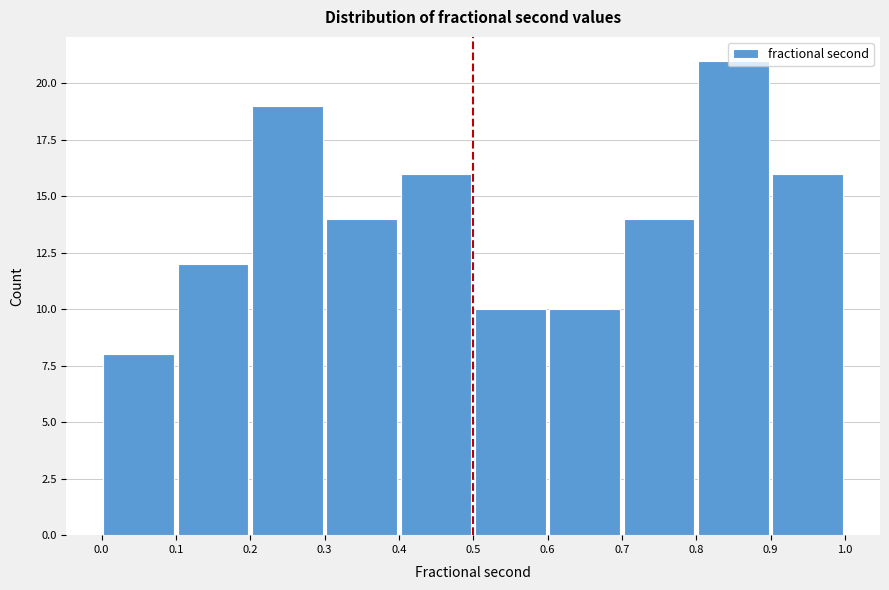

Reading left to right, transcribe this chart: for each bar, give the range it covers on the x-axis and its height. The values are not printed on the chart, so give them approximately, as read against the axis.

0.0 to 0.1: 8
0.1 to 0.2: 12
0.2 to 0.3: 19
0.3 to 0.4: 14
0.4 to 0.5: 16
0.5 to 0.6: 10
0.6 to 0.7: 10
0.7 to 0.8: 14
0.8 to 0.9: 21
0.9 to 1.0: 16